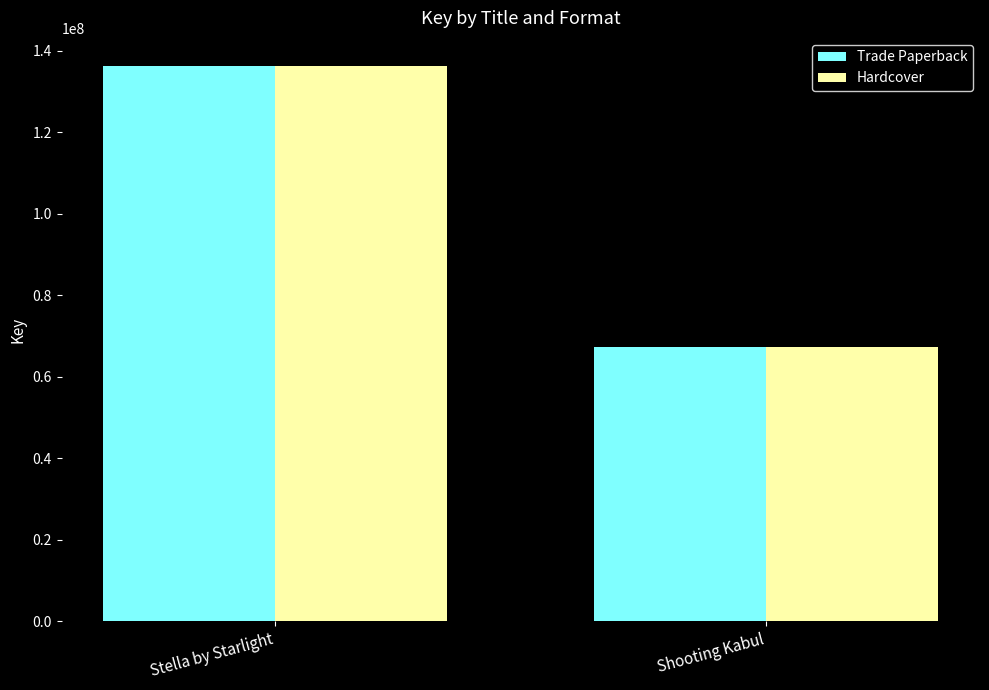

True or false: Hardcover has a value of 200355362 at Stella by Starlight.

False